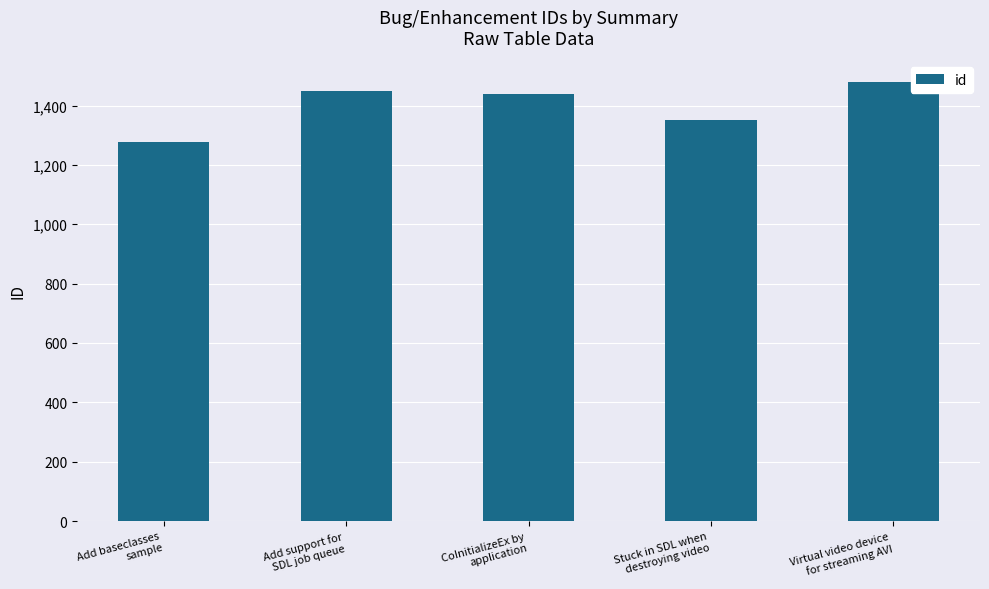

The chart shows a value of 1478 at Virtual video device
for streaming AVI. True or false?

True